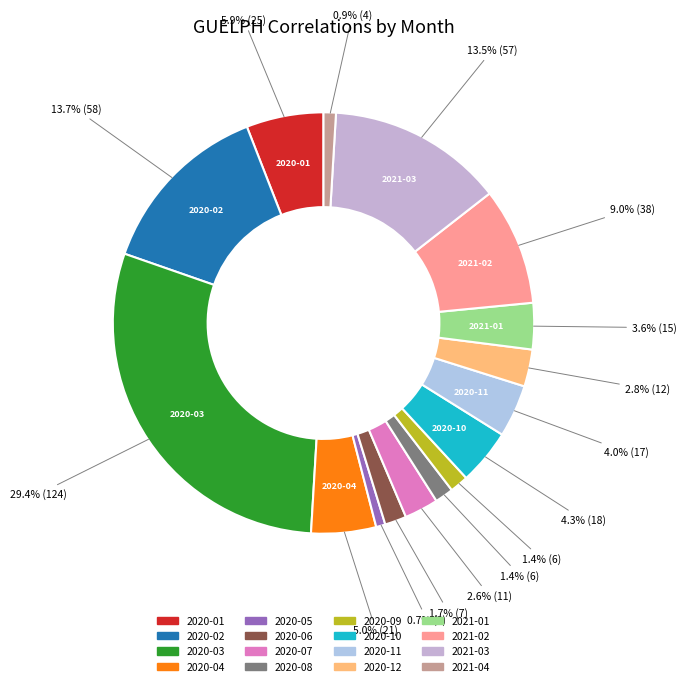

What is the ratio of the value at 2020-04 to the value at 2020-11?

1.2